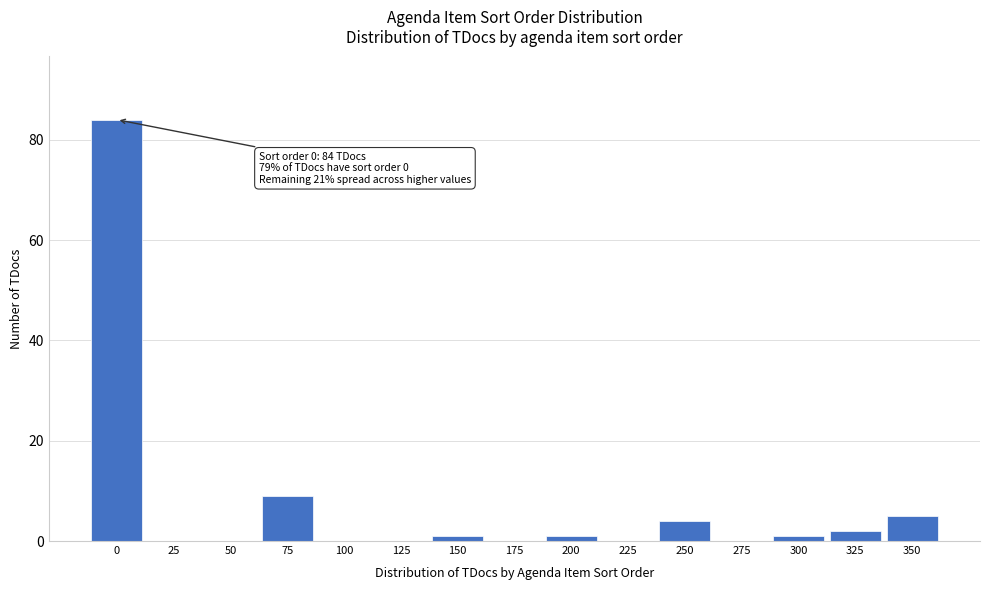

Reading left to right, list all the values displayed in this chart.

0=84	25=0	50=0	75=9	100=0	125=0	150=1	175=0	200=1	225=0	250=4	275=0	300=1	325=2	350=5